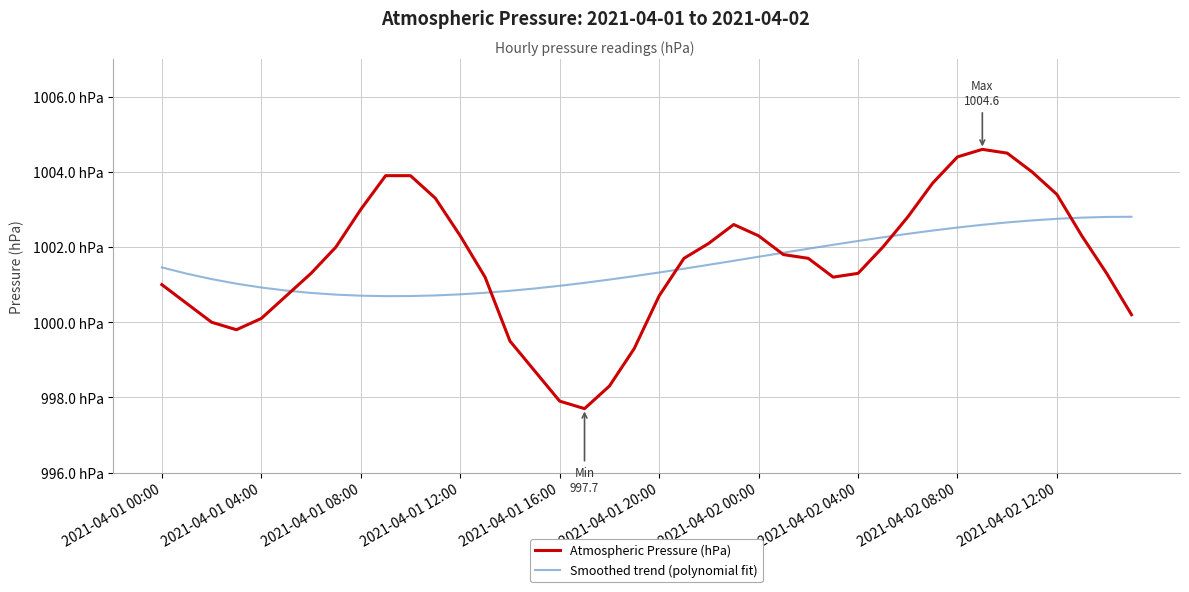

True or false: Atmospheric Pressure (hPa) and Smoothed trend (polynomial fit) cross at least once.

True